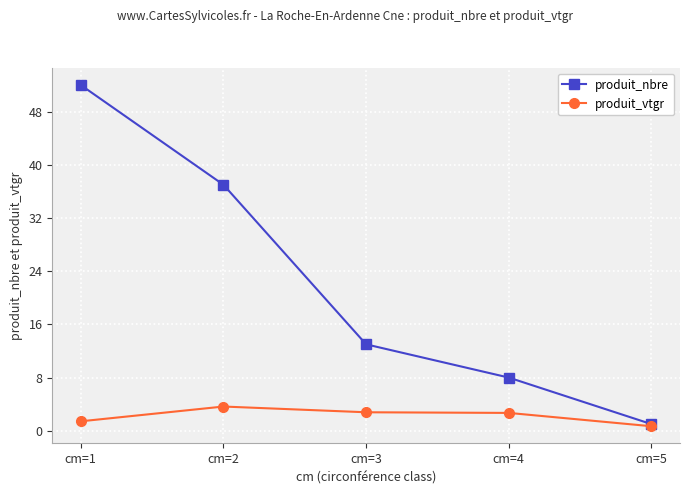

What is the highest value of the produit_vtgr series?

3.6